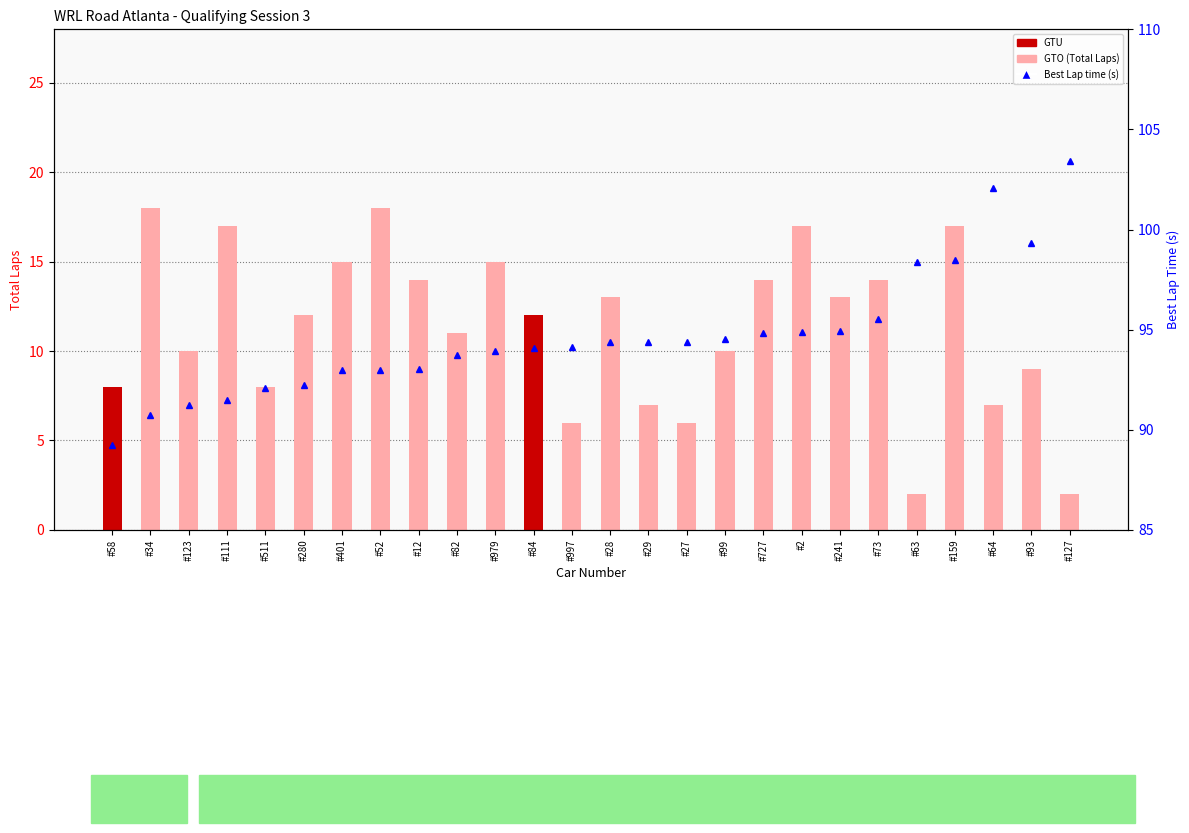

What is the sum of all Best Lap time (s) values?

2461.4